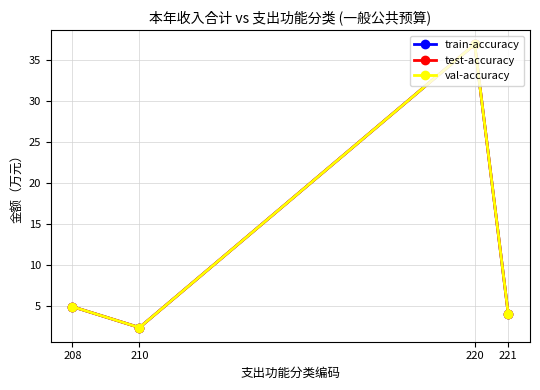

Does the chart have visible grid lines?

Yes